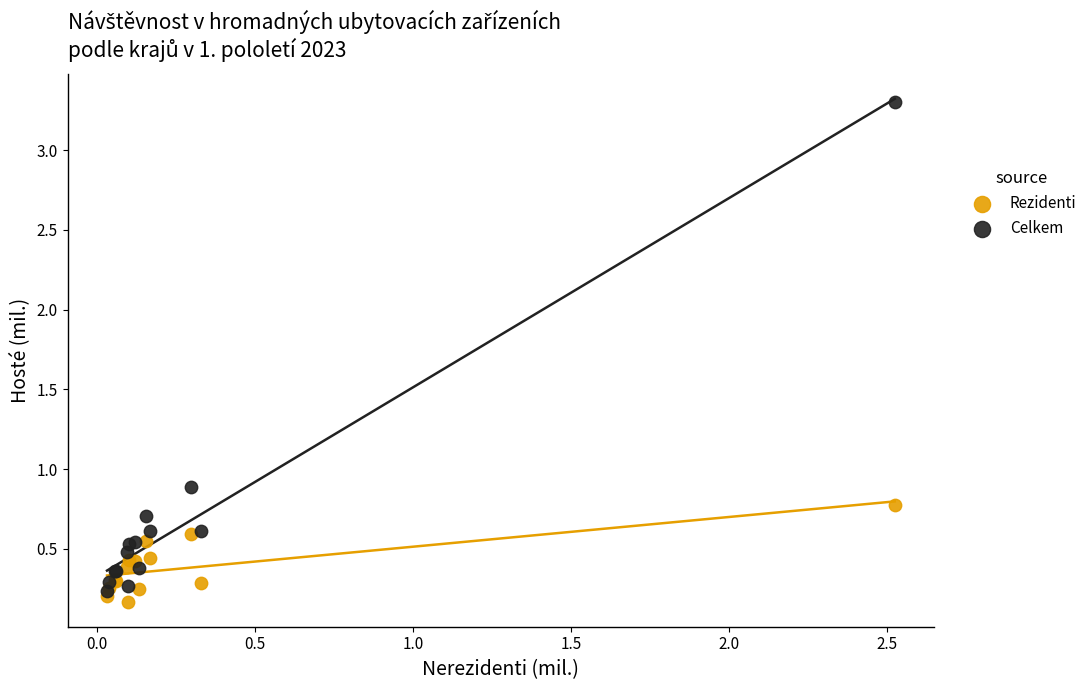

Across all series, what Y value is closest to 1?

0.9